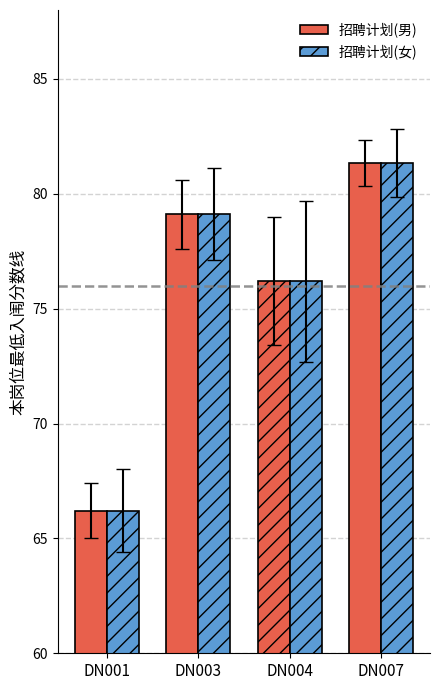

What is the total value across all series at DN003?

158.2